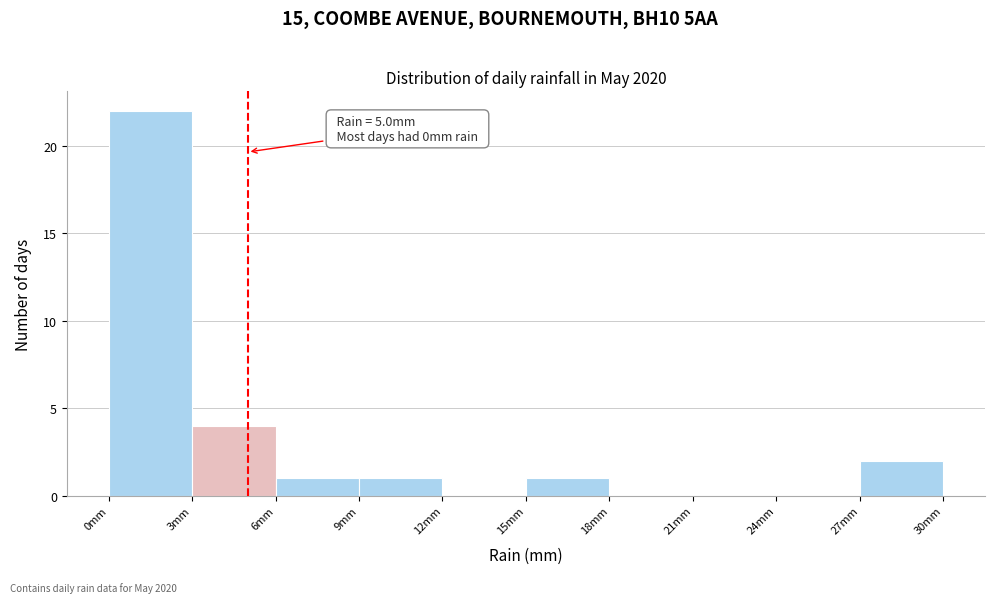

Which range on the x-axis has the tallest bar?

0 to 3